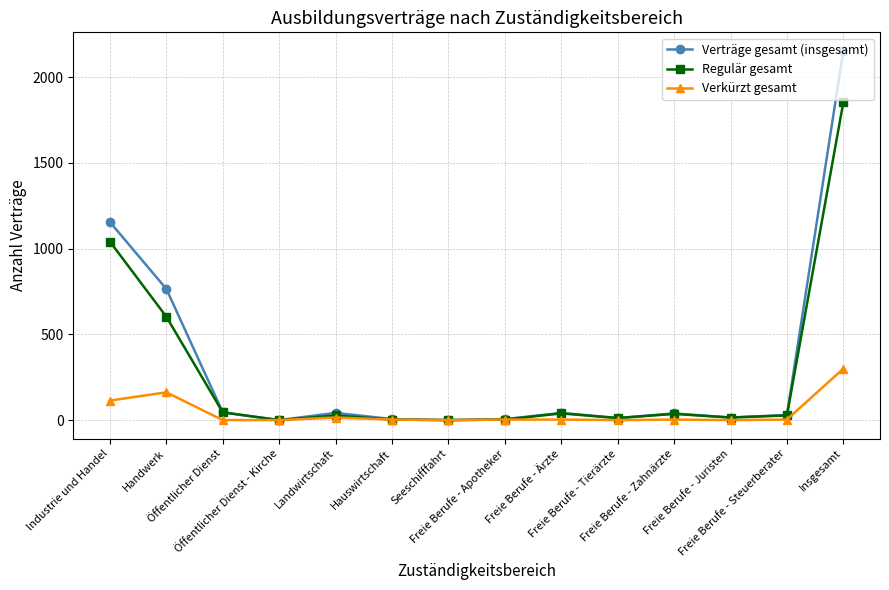

How many categories are shown in the chart?

14